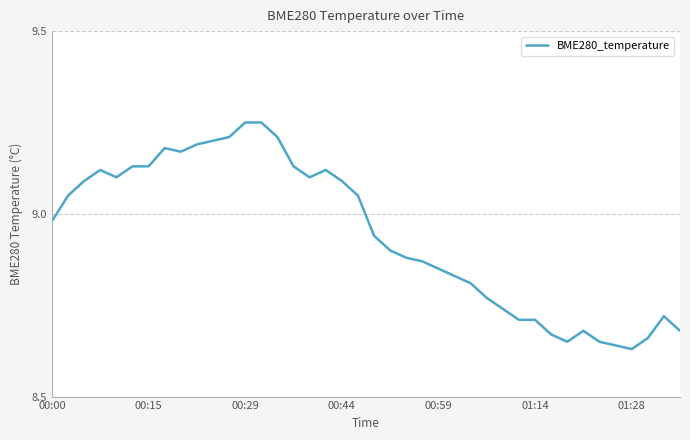

How many distinct data groups are displayed?

1